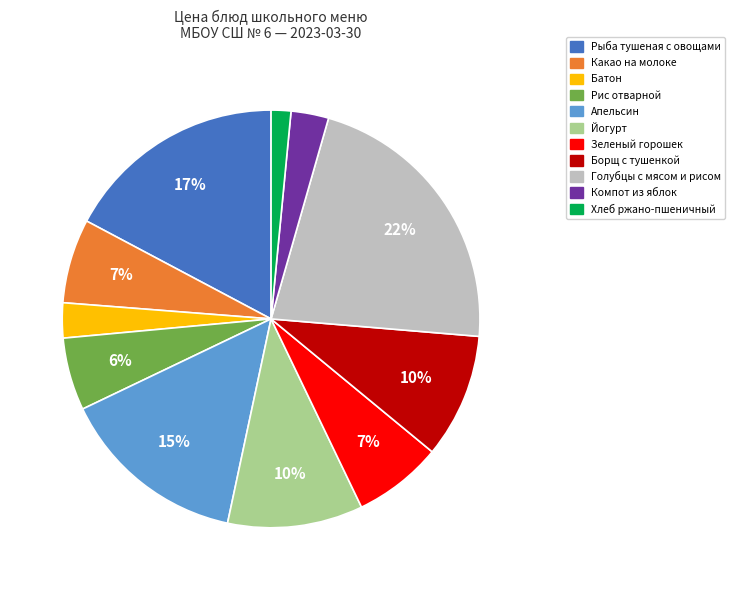

The Хлеб ржано-пшеничный slice represents 2% of the pie. True or false?

True